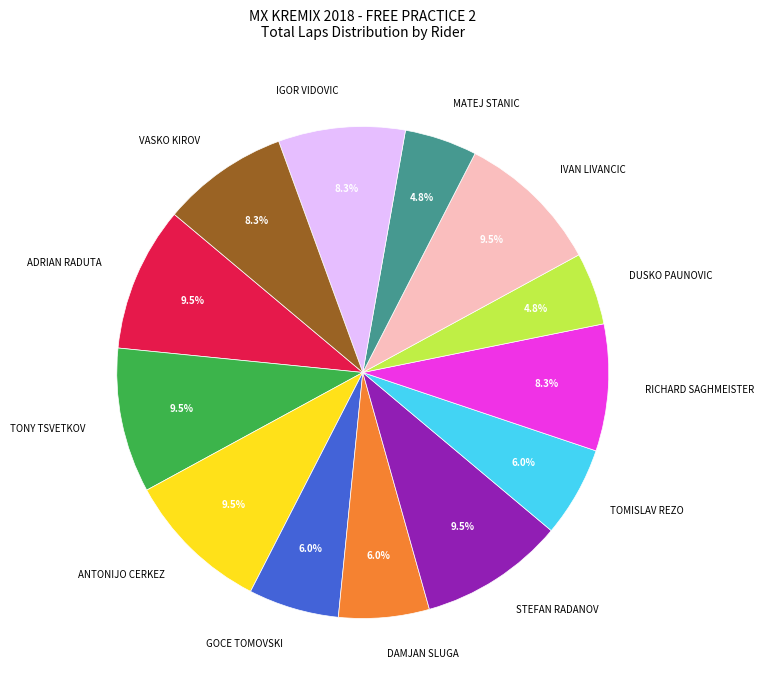

Is IVAN LIVANCIC the majority of the pie?

No